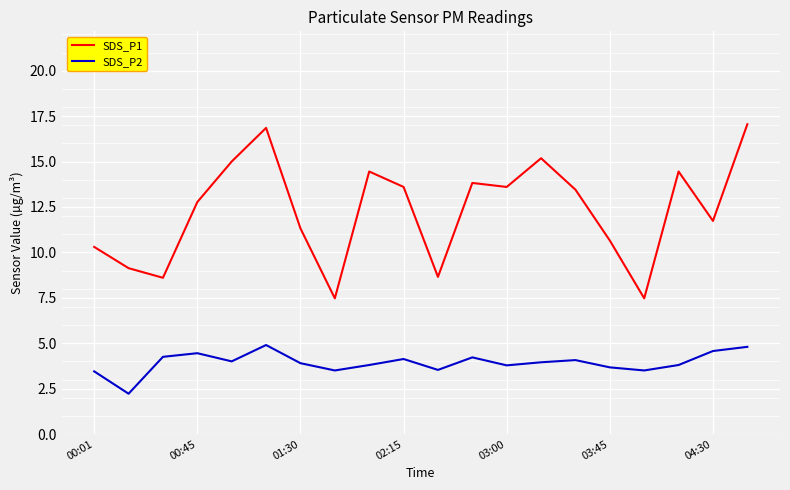

Which series has the widest spread of values?

SDS_P1